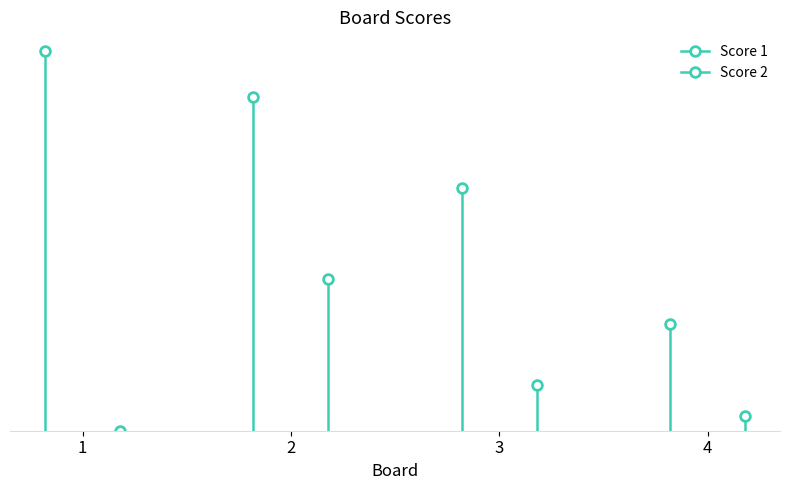

At how many categories does at least one series exceed 0?

4